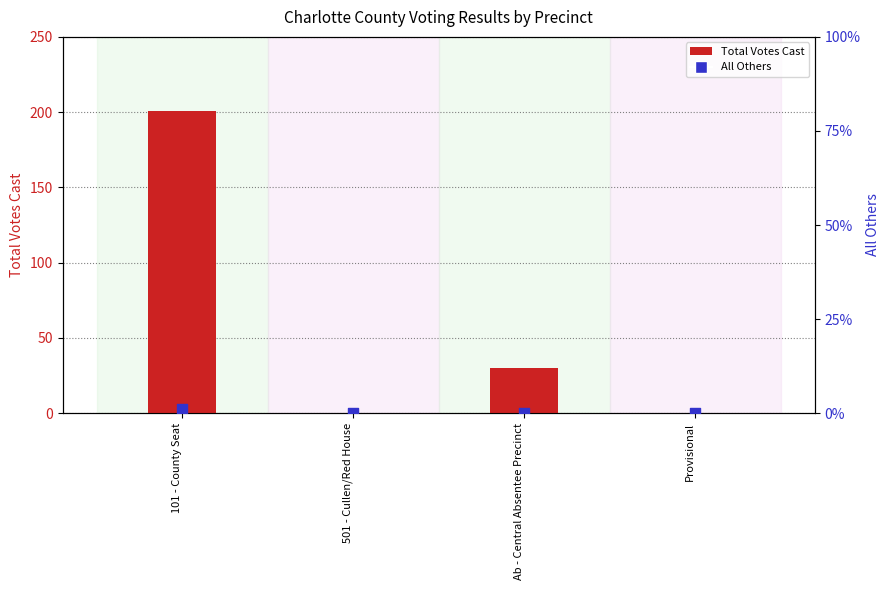

At how many categories does at least one series exceed 41?

1